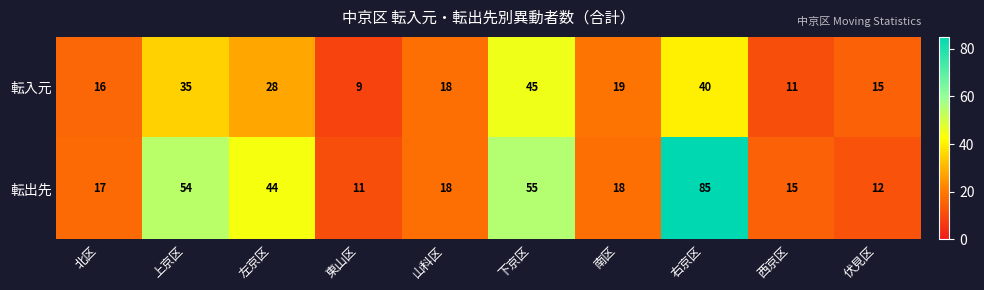

What is the maximum value for 転出先?

85